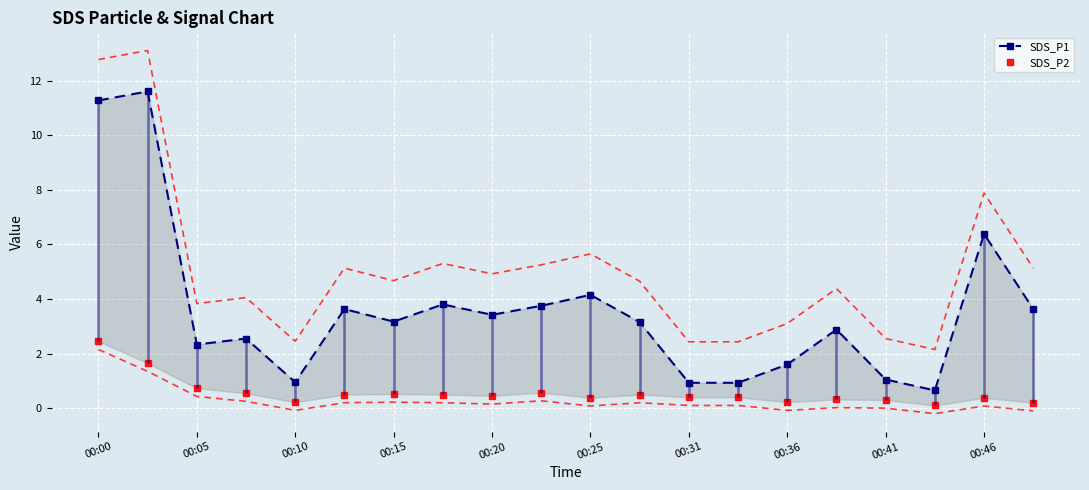

True or false: SDS_P2 has a value of 0.8 at 00:15.

False